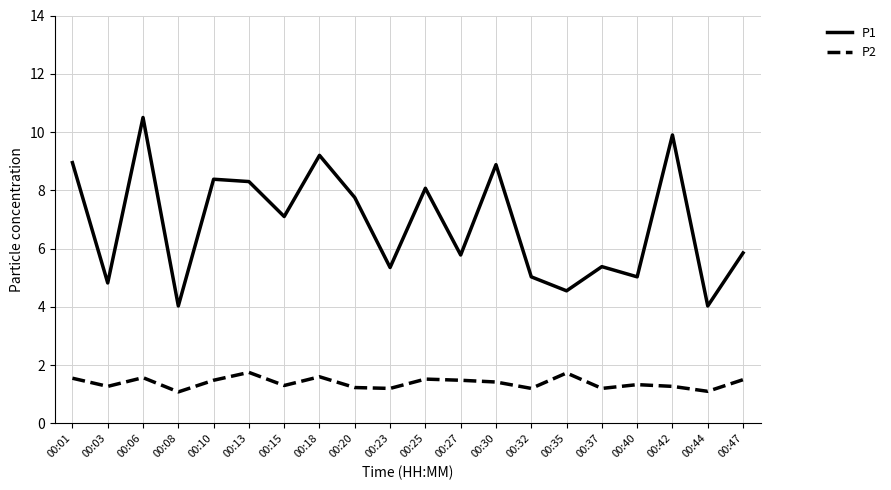

Is it true that P2 equals 1.2 at 00:32?

True